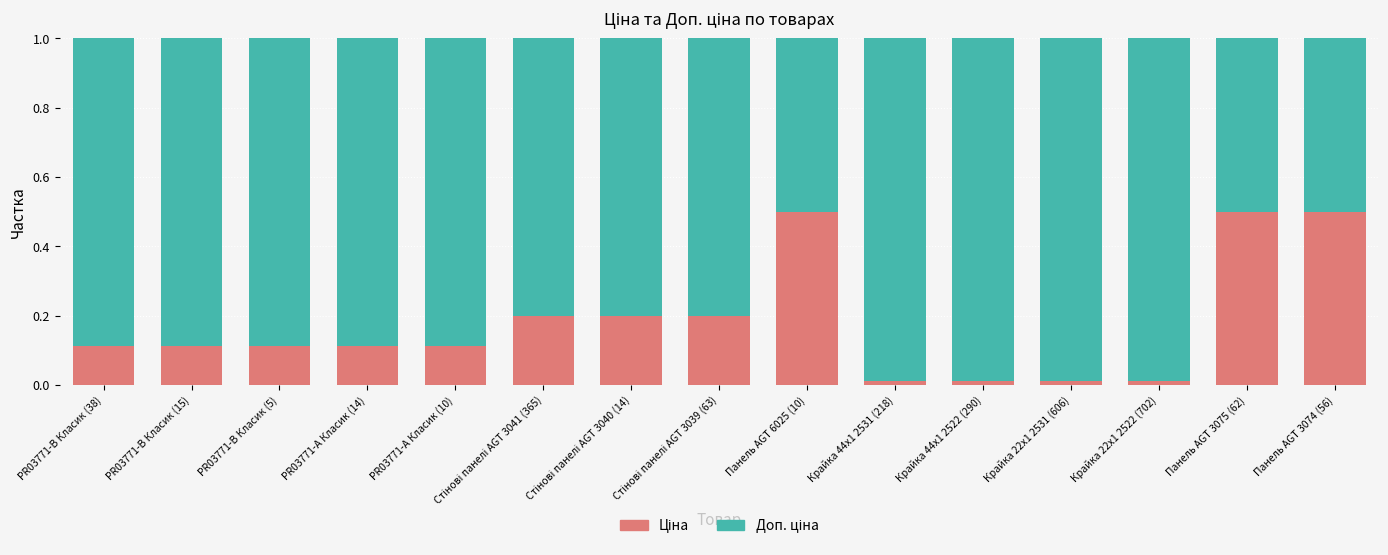

What is the total value across all series at Панель AGT 3075 (62)?

1.0